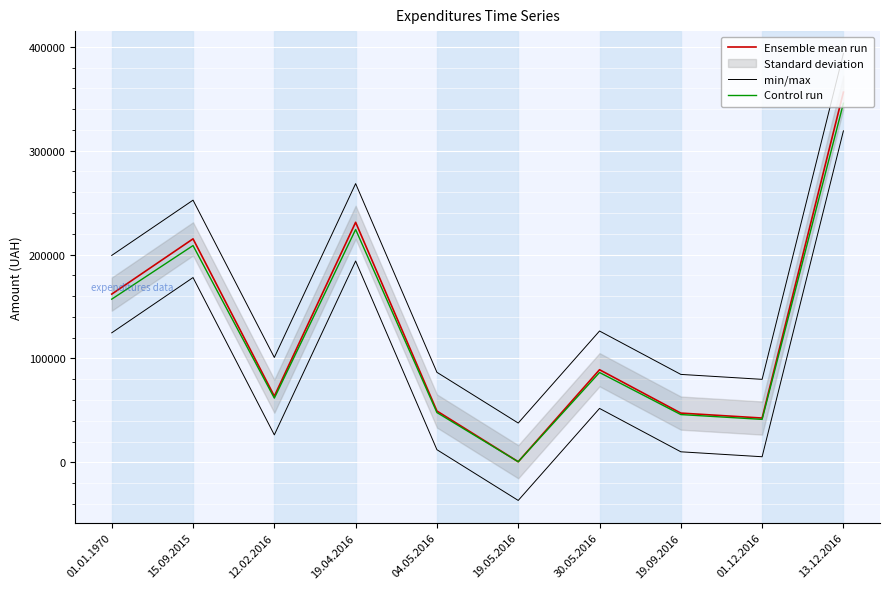

How many lines are shown in the chart?

3